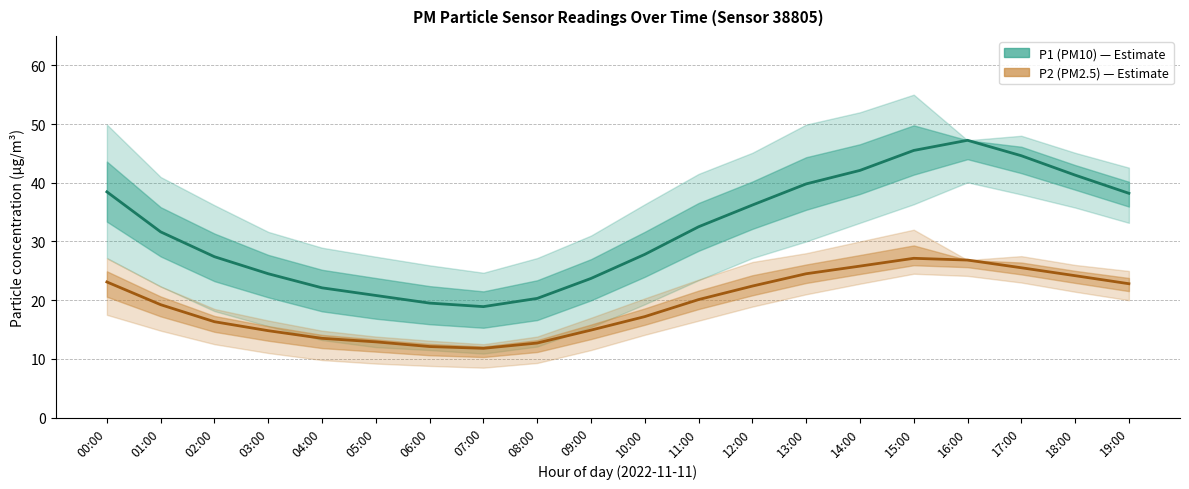

Is this an area chart (filled region under the line)?

No